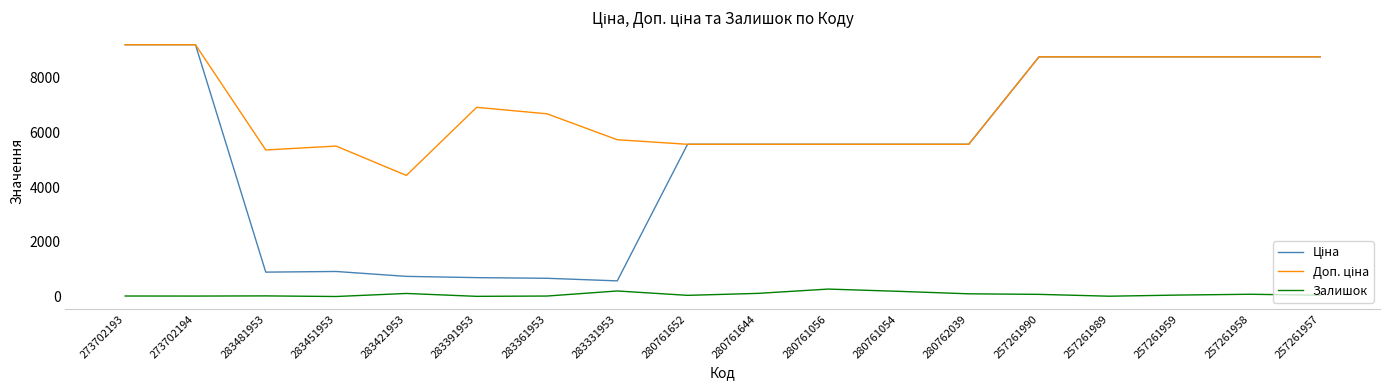

What is the highest value of the Залишок series?

273.0